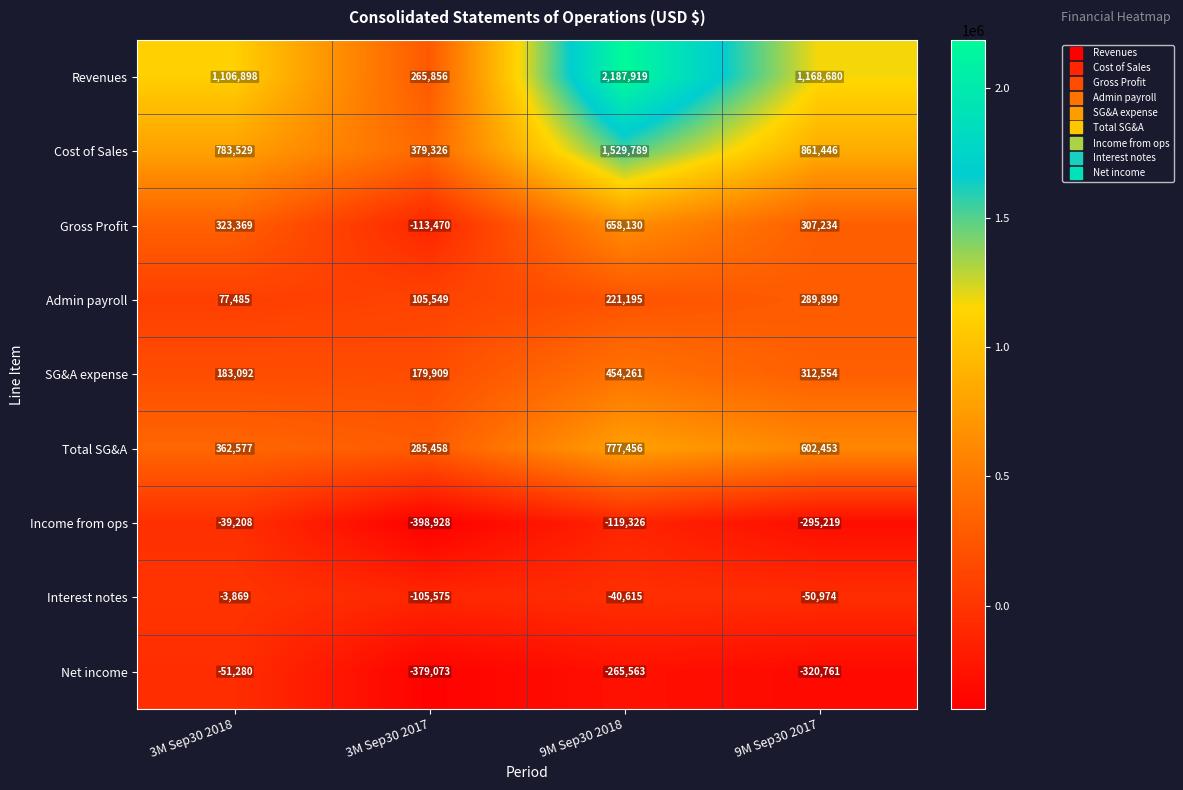

How many values in Gross Profit are above zero?

3